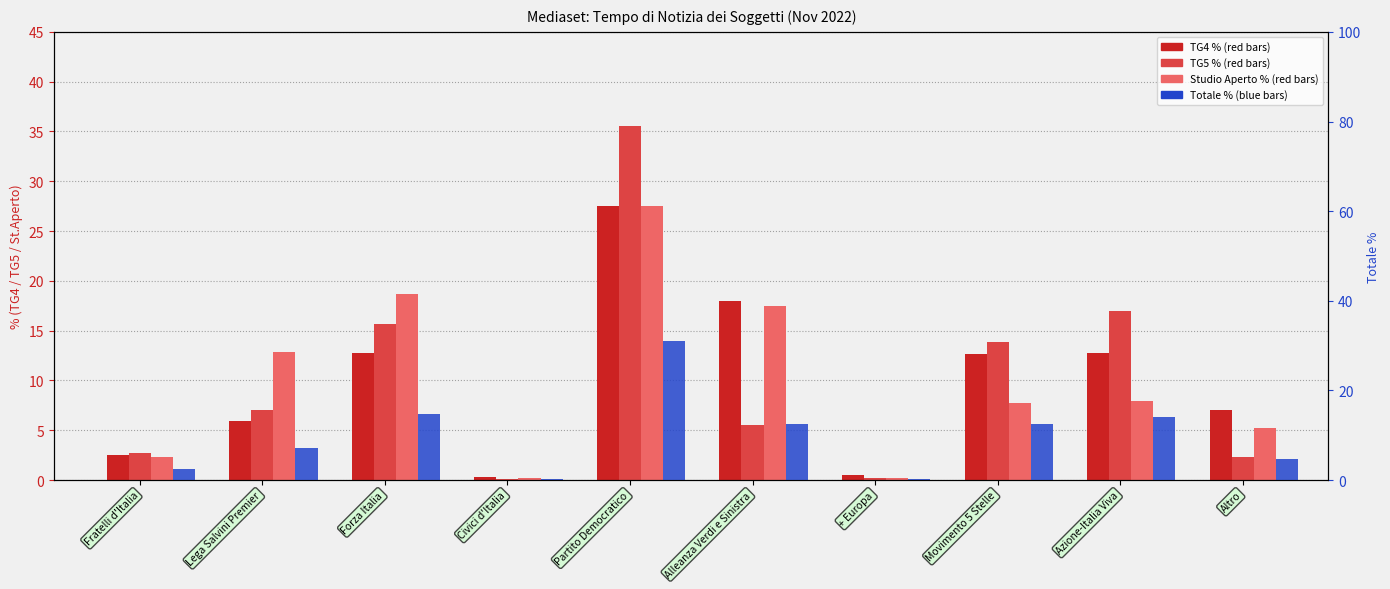

Count the number of data series in this chart.

4